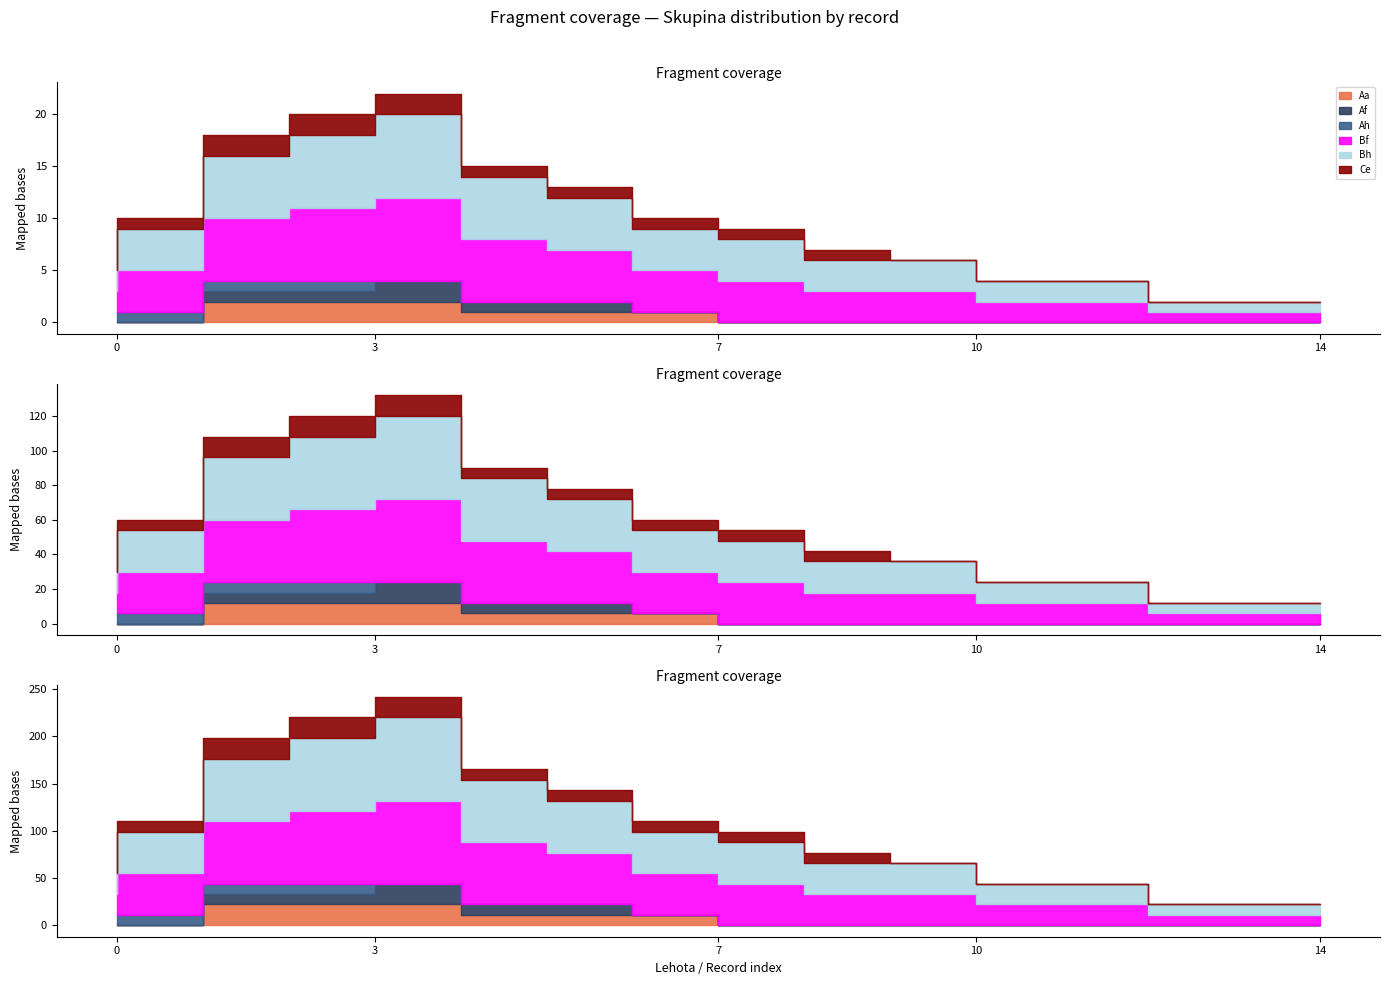

The Termini series shows 2 at 12. True or false?

False